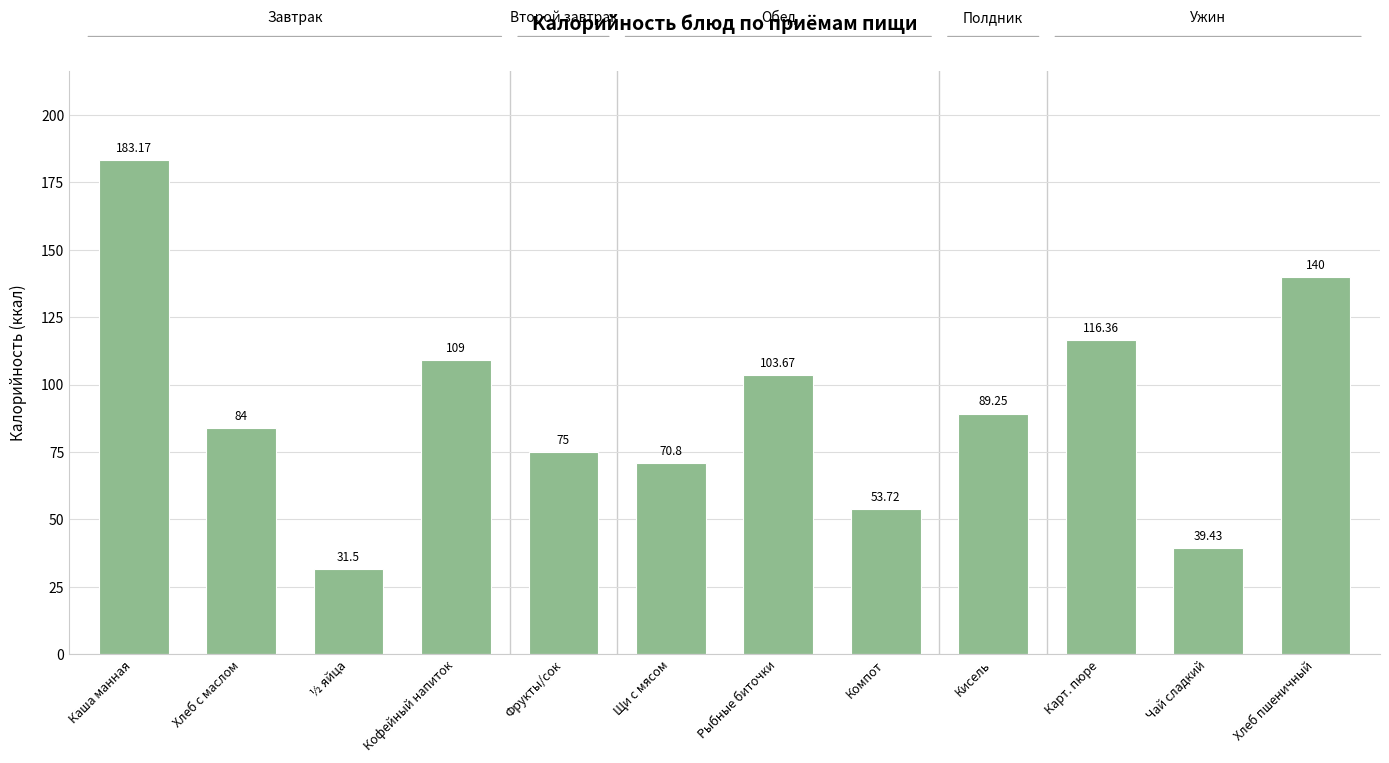

Between Чай сладкий and Хлеб с маслом, which is larger?

Хлеб с маслом